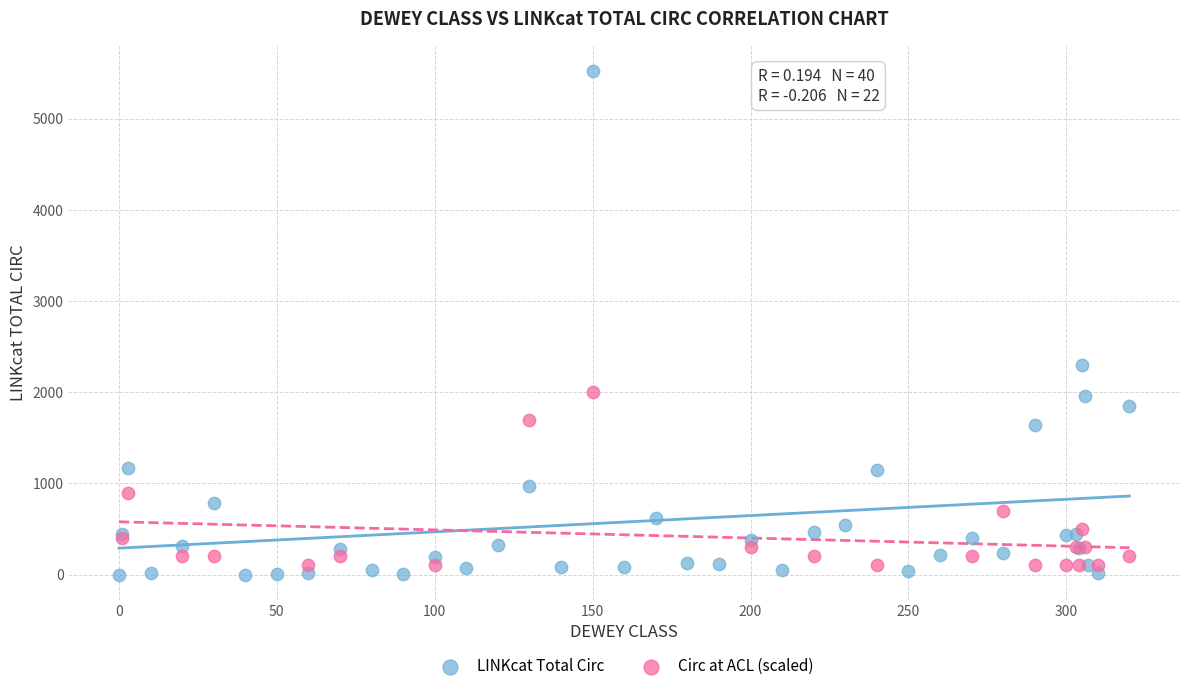

Which series has the largest Y range (max minus min)?

LINKcat Total Circ